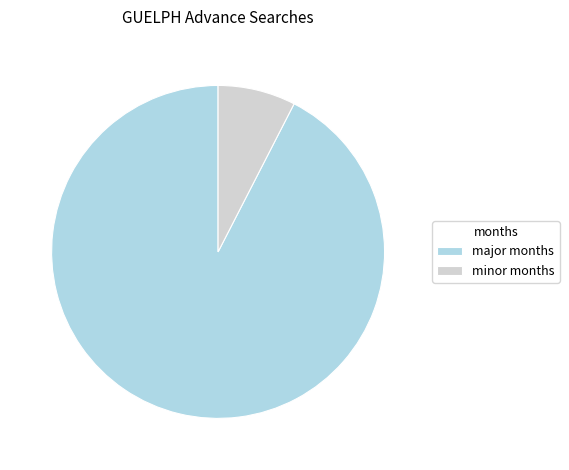

Between minor months and major months, which is larger?

major months